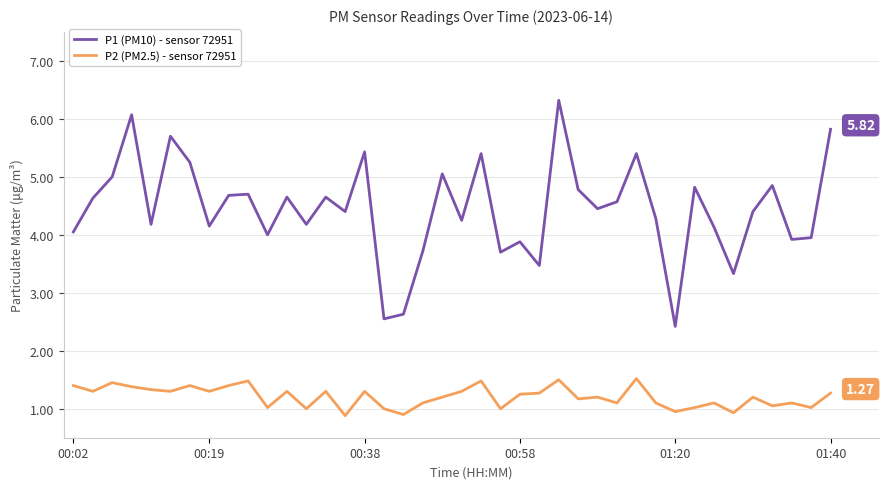

What is the difference between the maximum and minimum values in the P1 (PM10) - sensor 72951 series?

3.9